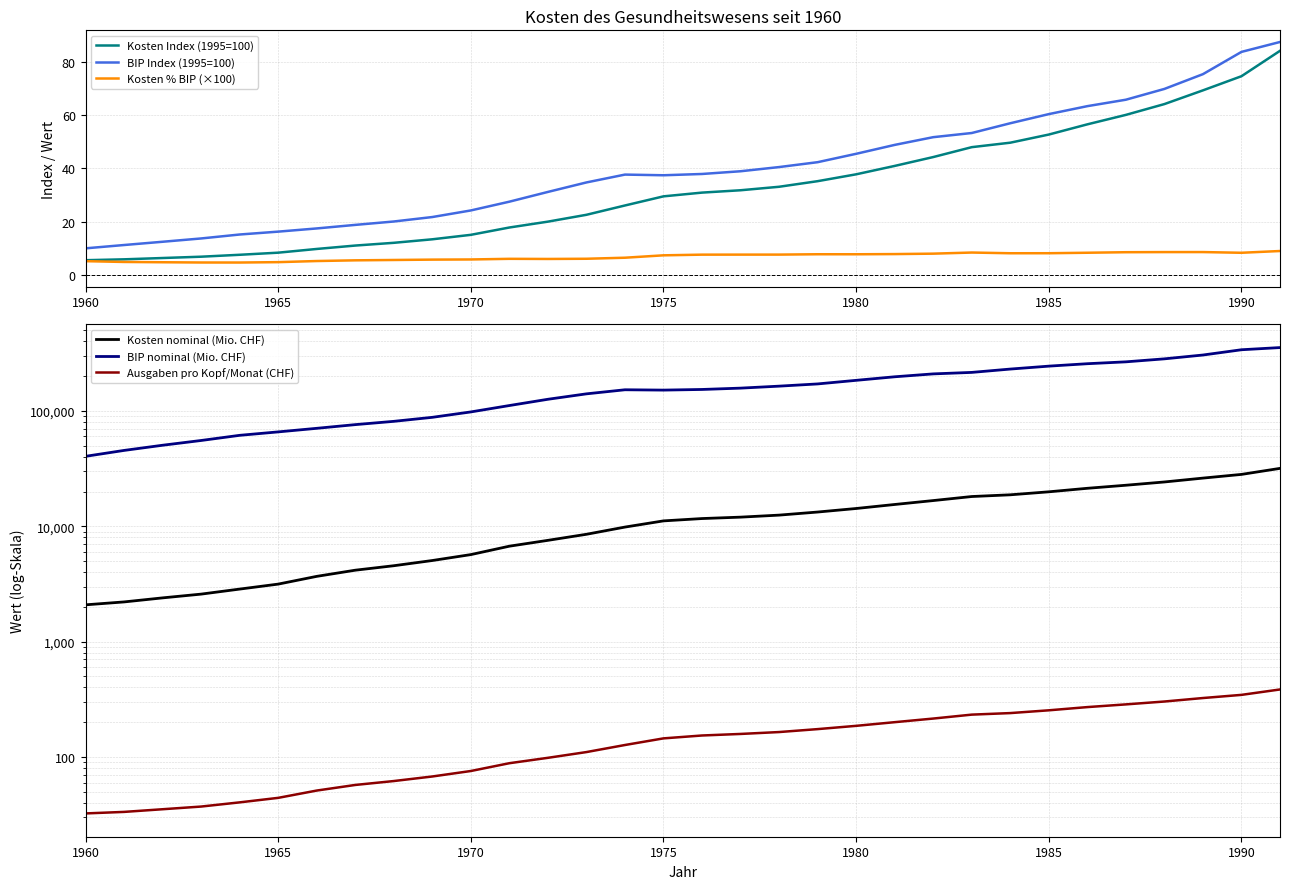

Which series has the largest range (max minus min)?

BIP nominal (Mio. CHF)